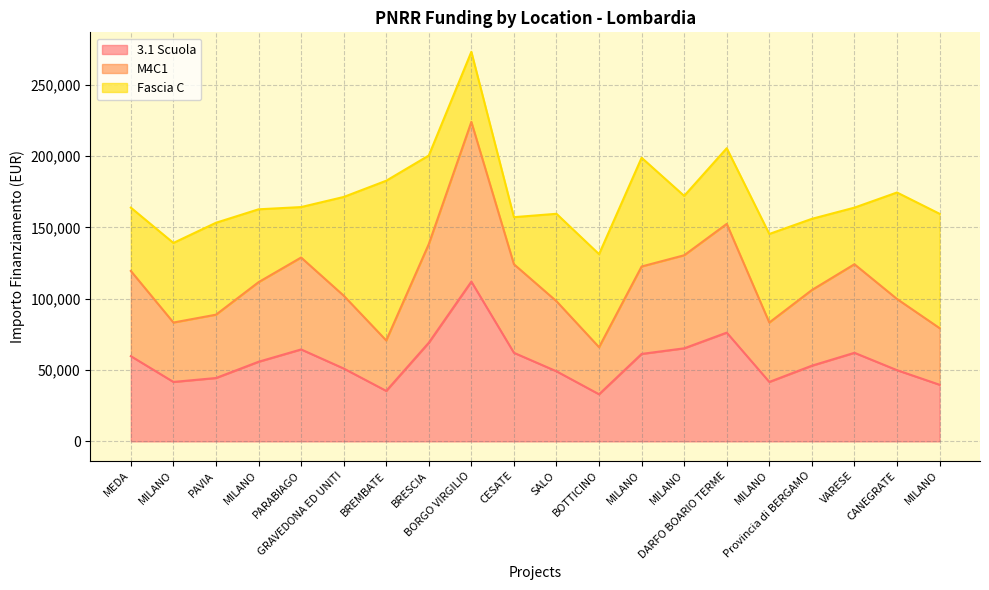

Does the chart have visible grid lines?

Yes